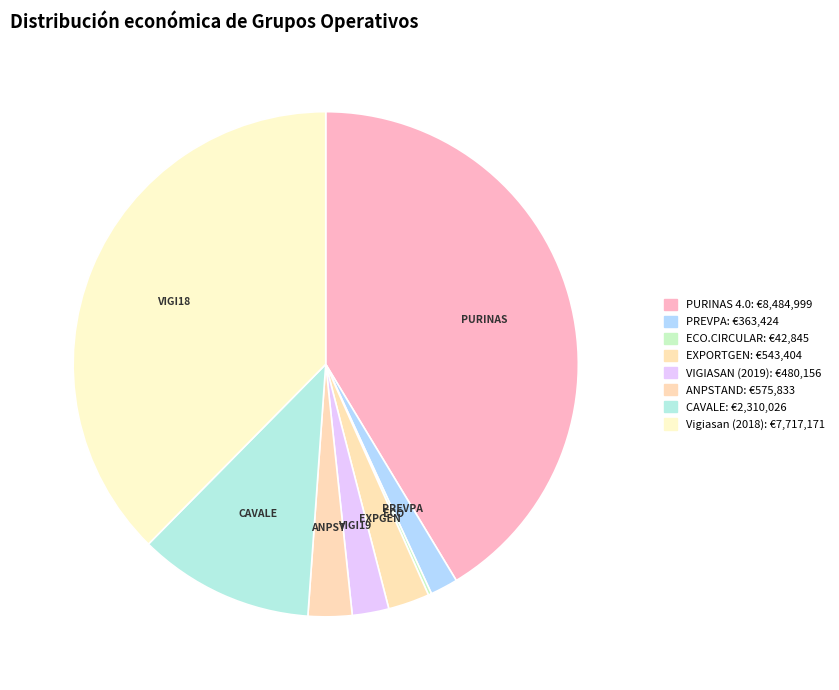

How many slices are in this pie chart?

8